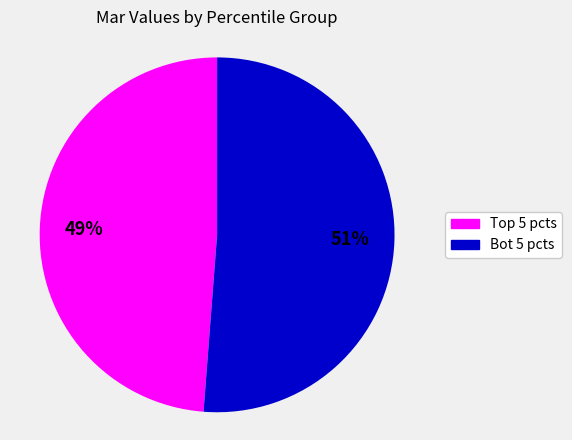

Which slice is the largest?

Bot 5 pcts